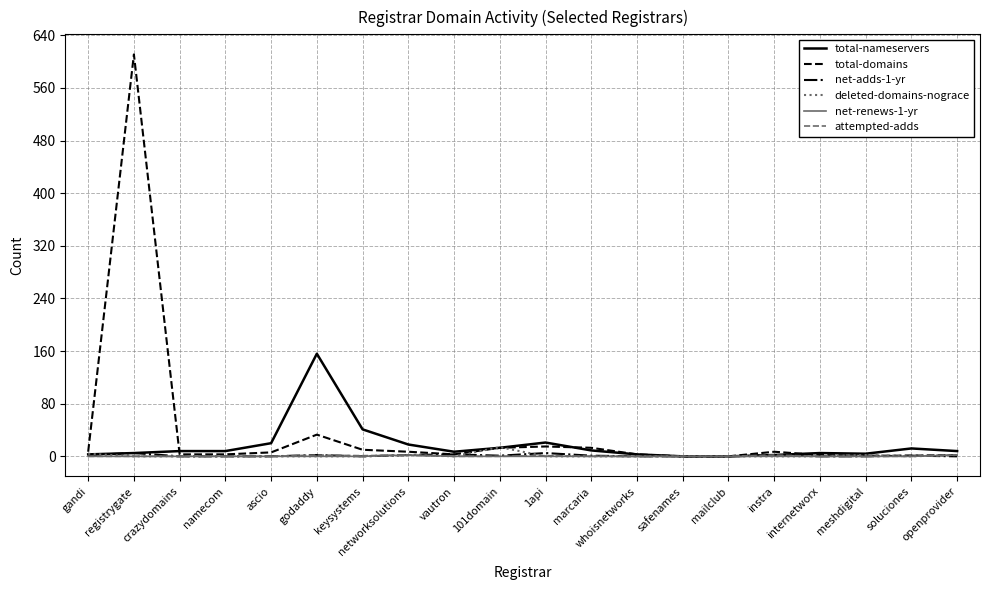

True or false: deleted-domains-nograce has a value of 0 at vautron.

True